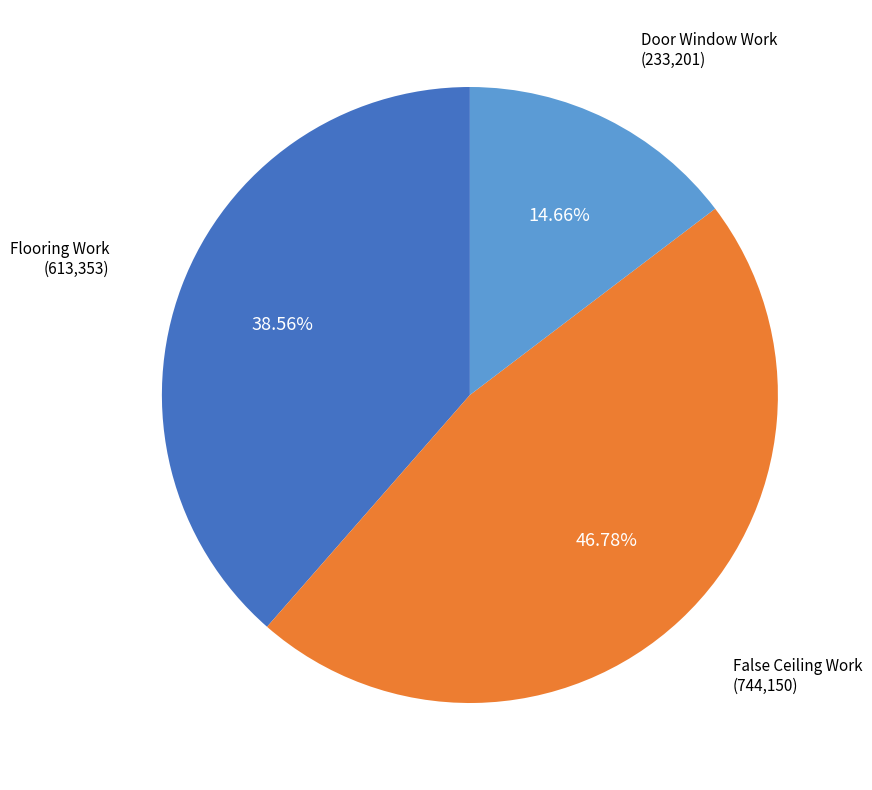

True or false: Door Window Work accounts for 15% of the total.

True